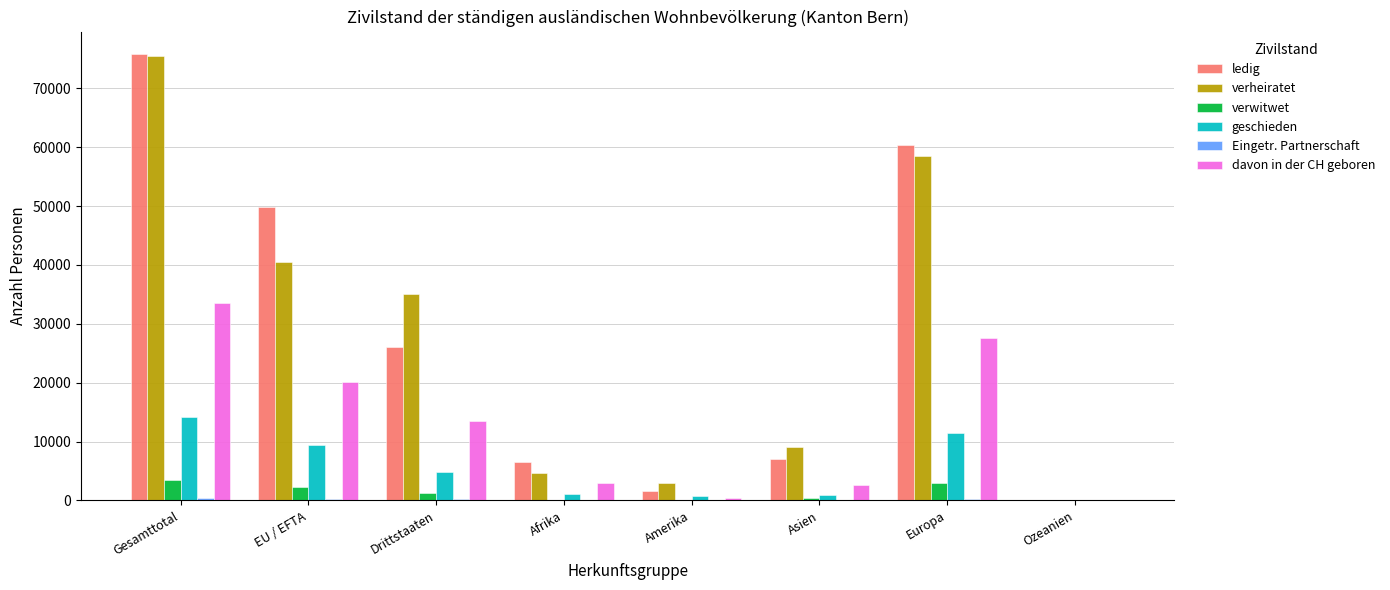

How many categories are shown in the chart?

8